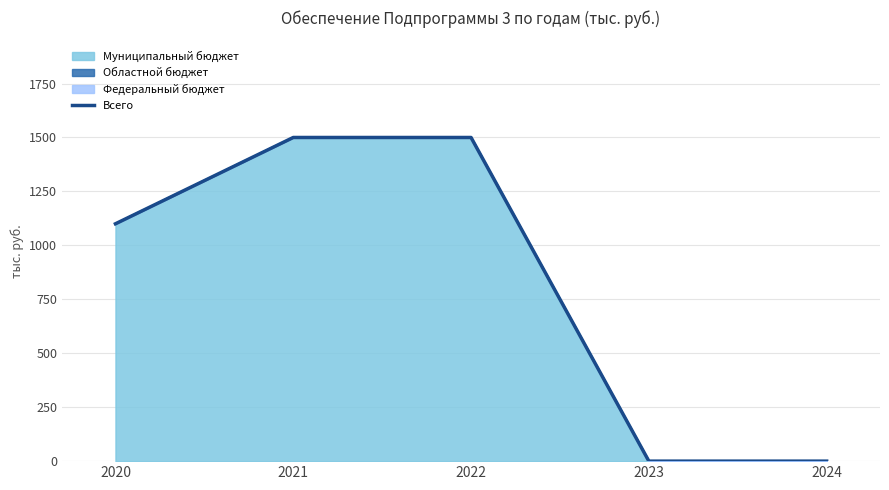

At which label does the data first exceed 1100?

2021